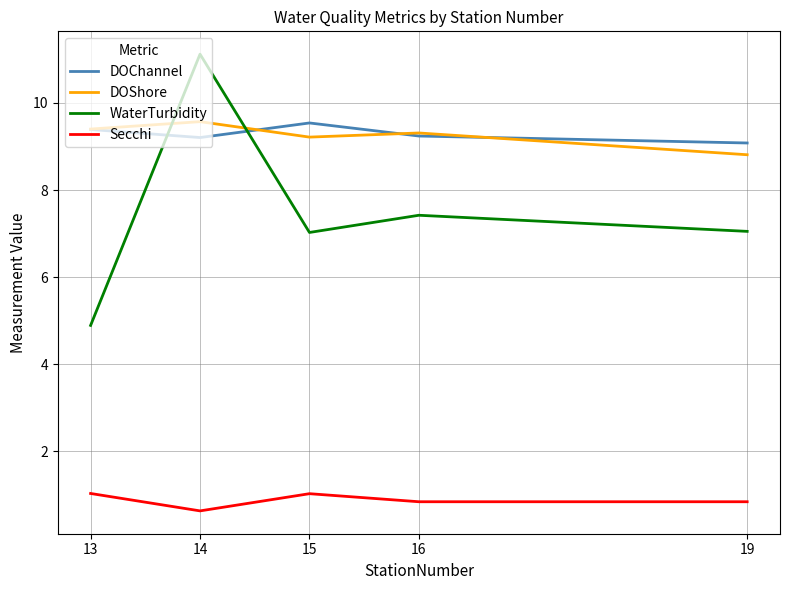

What is the sum of all WaterTurbidity values?

37.5